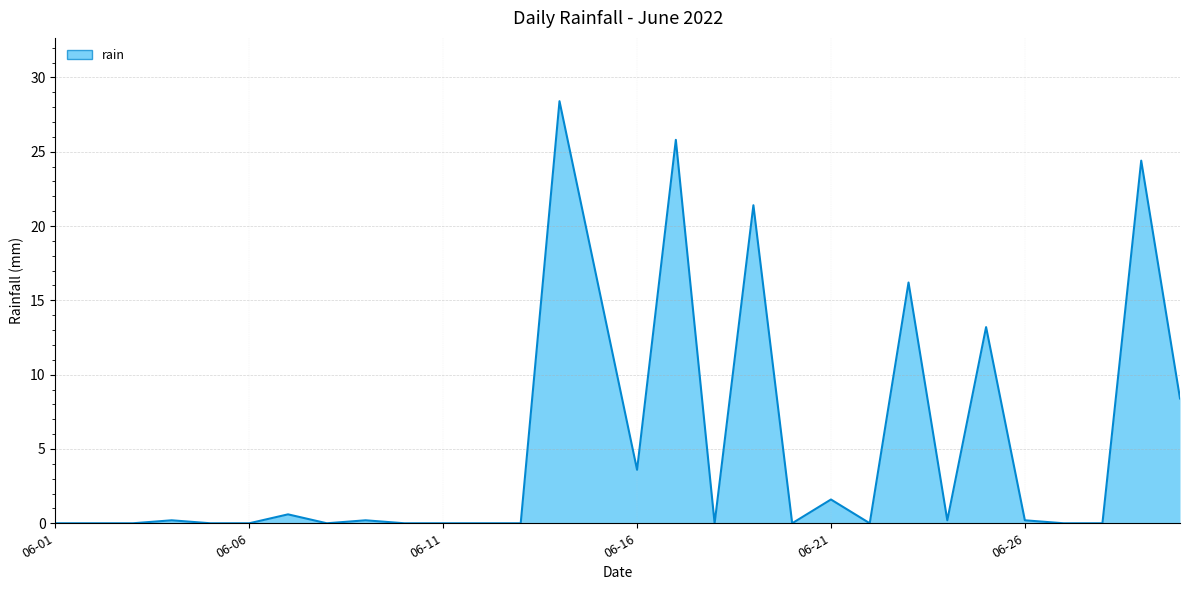

How many lines are shown in the chart?

1